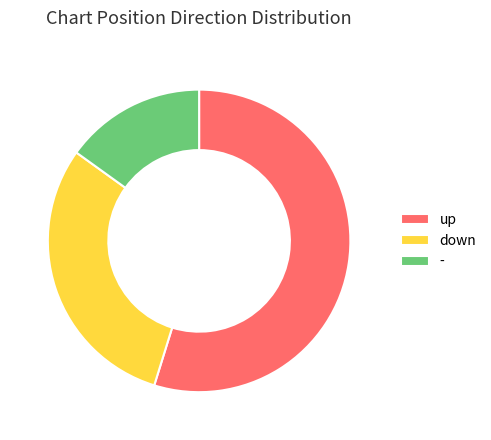

What is the ratio of the value at - to the value at down?

0.5